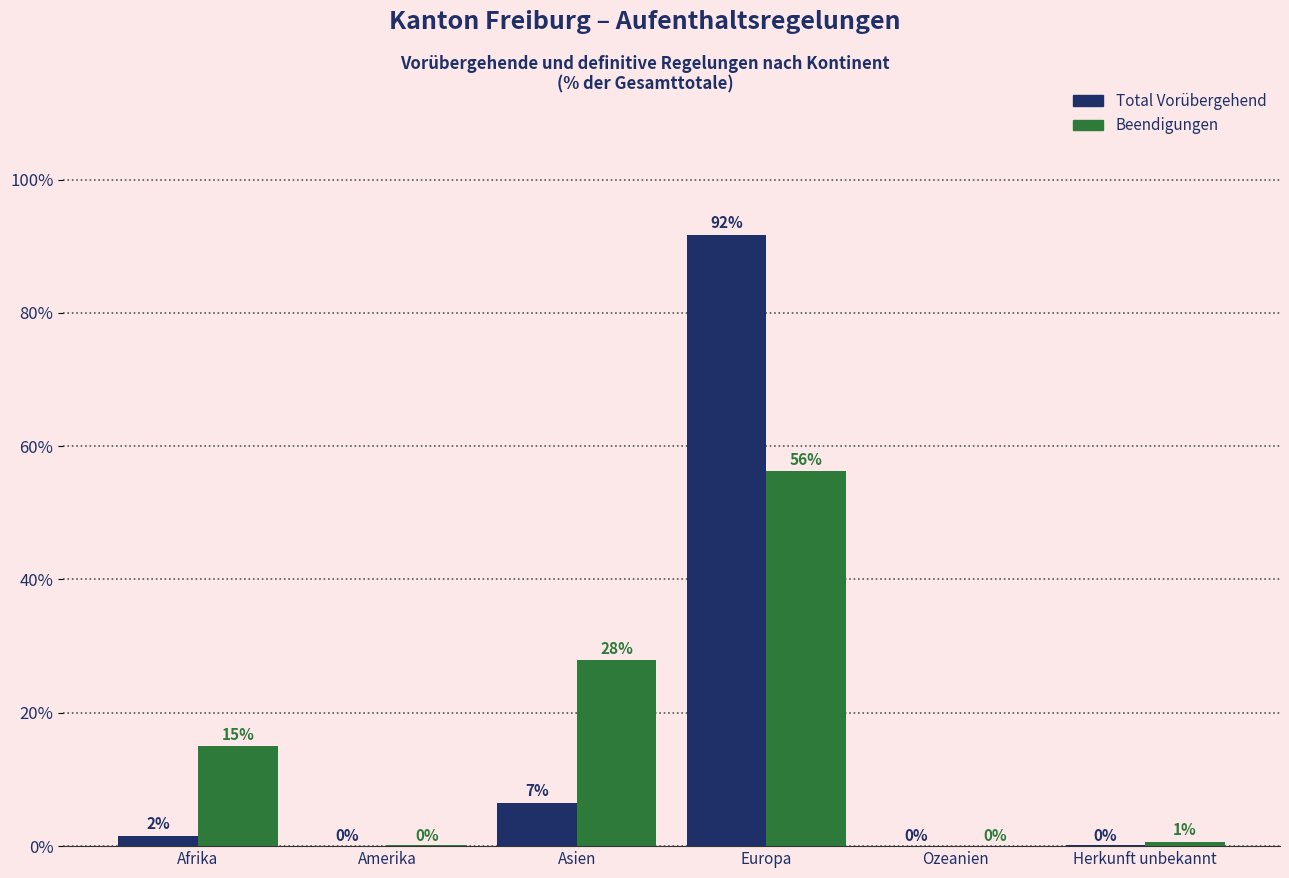

Between Ozeanien and Herkunft unbekannt, which series saw the biggest shift?

Beendigungen